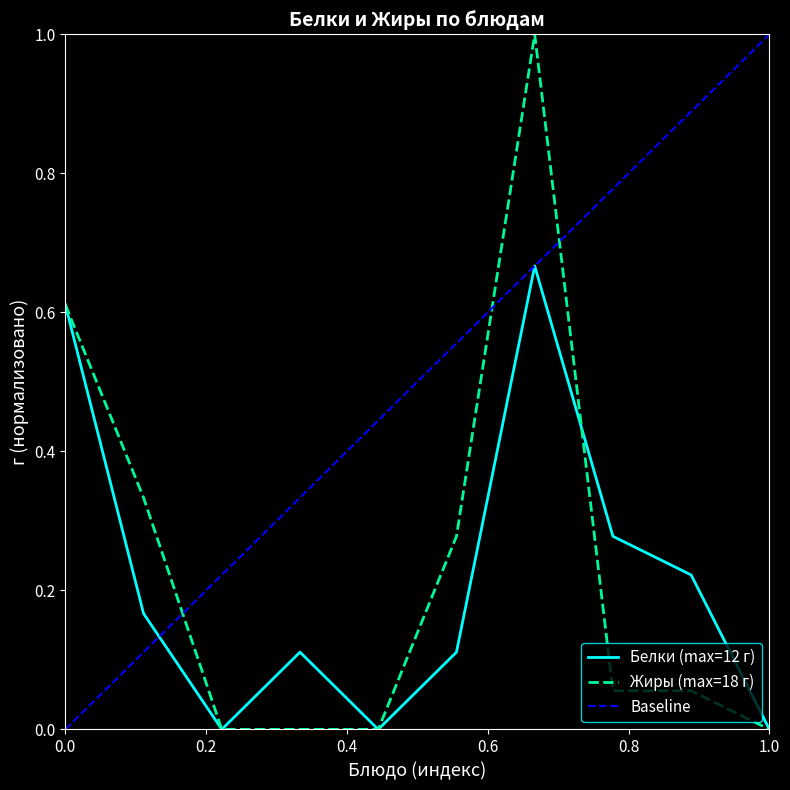

At хлеб пшеничный (обед), list the series in order from smallest to largest.

Жиры, Белки